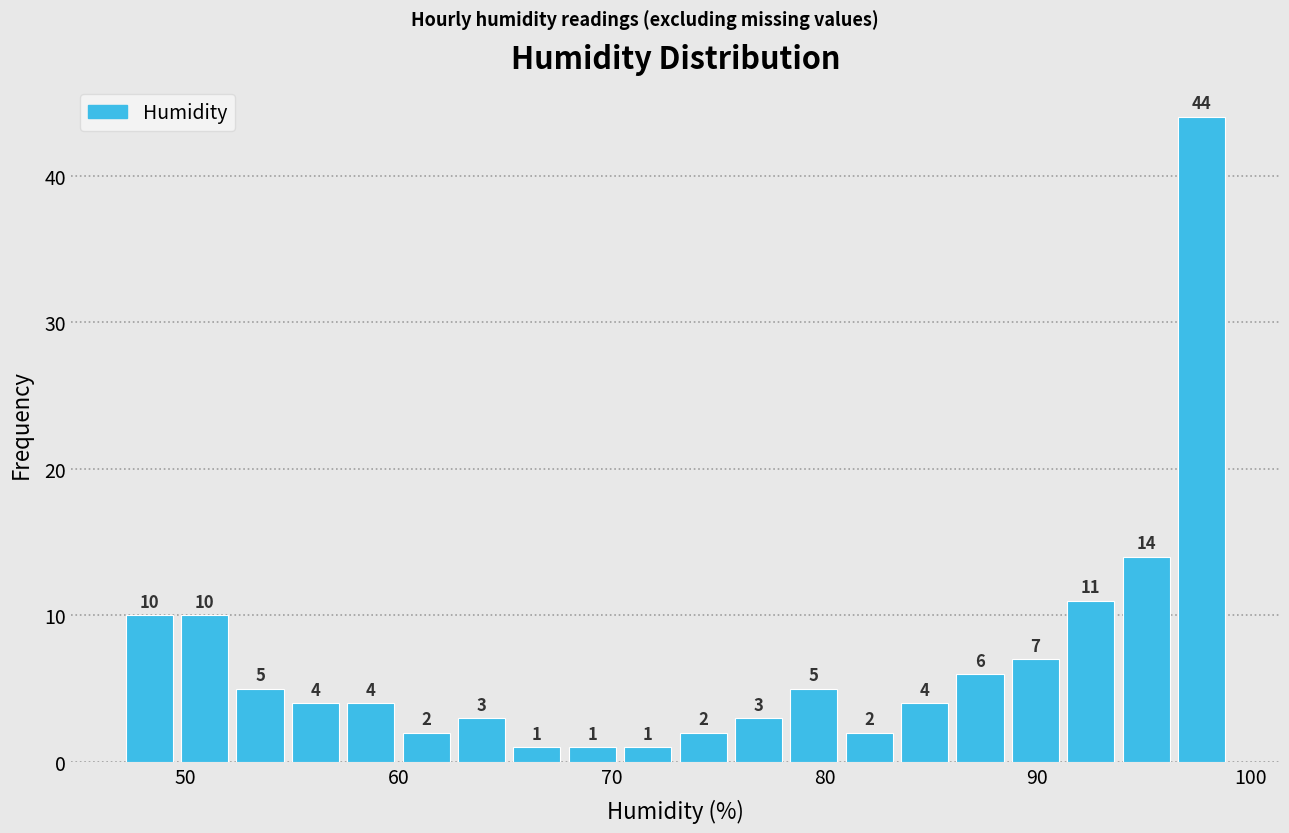

Read against the x-axis, roughly where is the centre of the tallest bar?

98